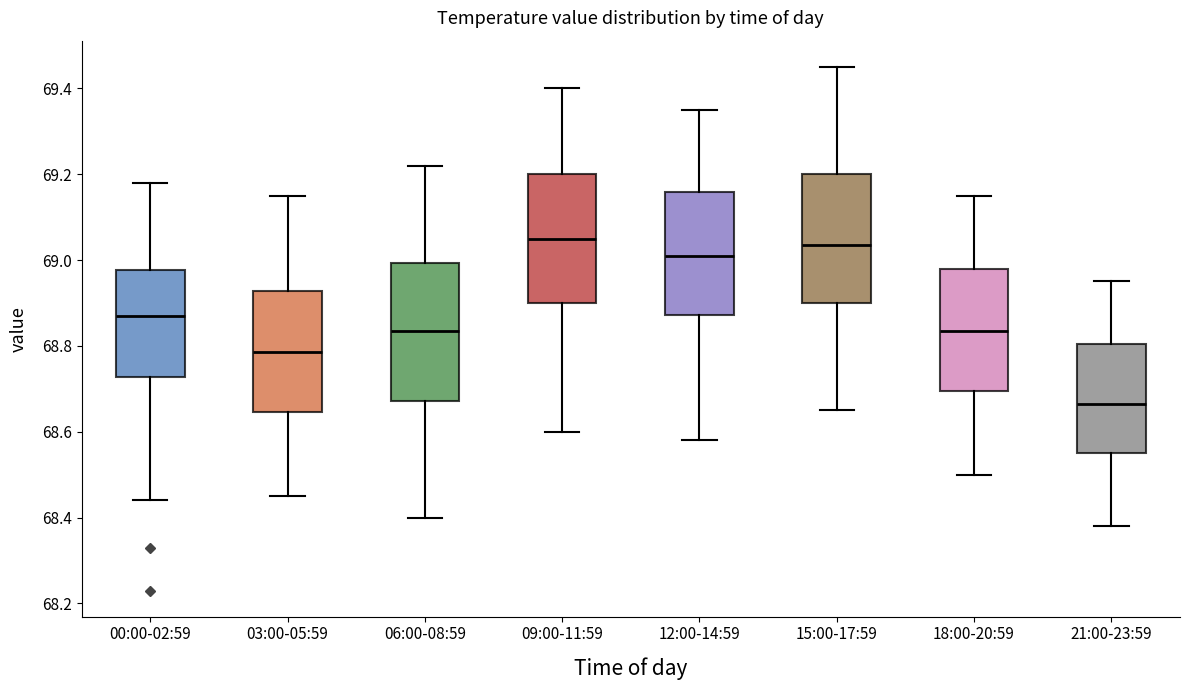

Reading left to right, transcribe this box plot: for each box, give where its median line is, the range the box spans, and where its two whiskers end, as read against the y-axis. The values are not printed on the chart, so give them approximately, as read against the axis.

00:00-02:59: median 68.88, box 68.72 to 68.98, whiskers 68.44 to 69.18
03:00-05:59: median 68.78, box 68.64 to 68.92, whiskers 68.46 to 69.16
06:00-08:59: median 68.84, box 68.68 to 69.00, whiskers 68.40 to 69.22
09:00-11:59: median 69.06, box 68.90 to 69.20, whiskers 68.60 to 69.40
12:00-14:59: median 69.02, box 68.88 to 69.16, whiskers 68.58 to 69.36
15:00-17:59: median 69.04, box 68.90 to 69.20, whiskers 68.66 to 69.46
18:00-20:59: median 68.84, box 68.70 to 68.98, whiskers 68.50 to 69.16
21:00-23:59: median 68.66, box 68.56 to 68.80, whiskers 68.38 to 68.96